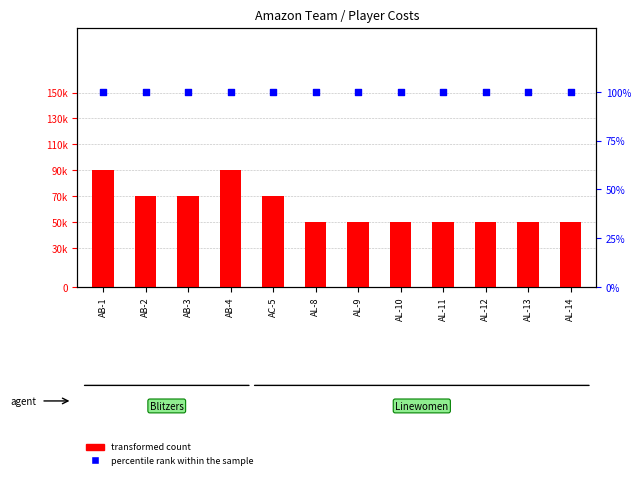

Which series has the largest Y range (max minus min)?

transformed count